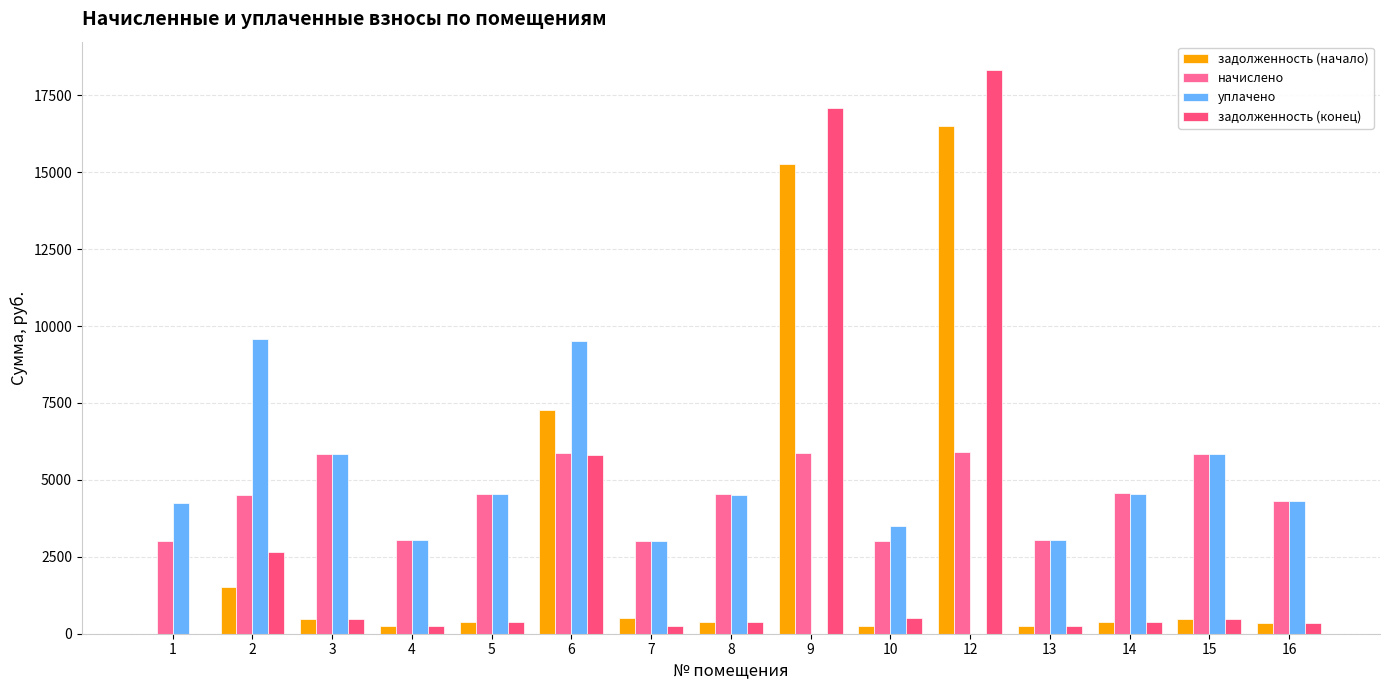

Which series has the widest spread of values?

задолженность (конец)